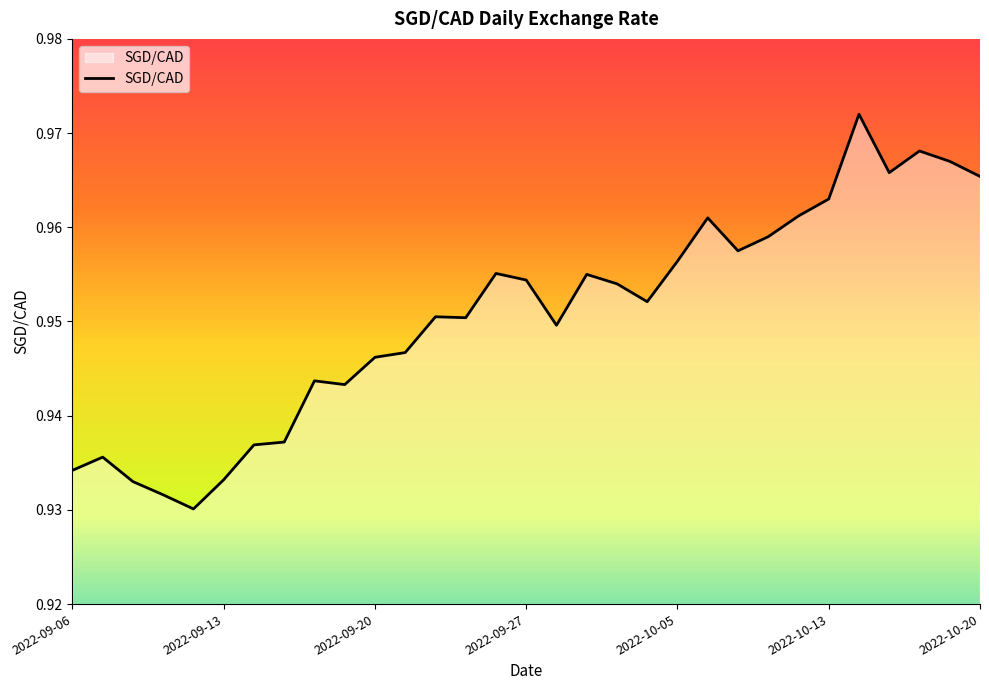

Reading left to right, extract all data points from this chart.

0.9	0.9	0.9	0.9	0.9	0.9	0.9	0.9	0.9	0.9	0.9	0.9	1.0	1.0	1.0	1.0	0.9	1.0	1.0	1.0	1.0	1.0	1.0	1.0	1.0	1.0	1.0	1.0	1.0	1.0	1.0